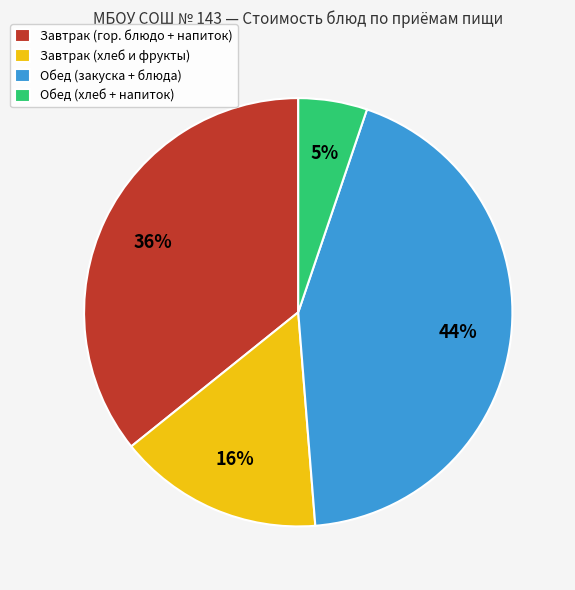

Does Завтрак (хлеб и фрукты) represent more than half of the total?

No